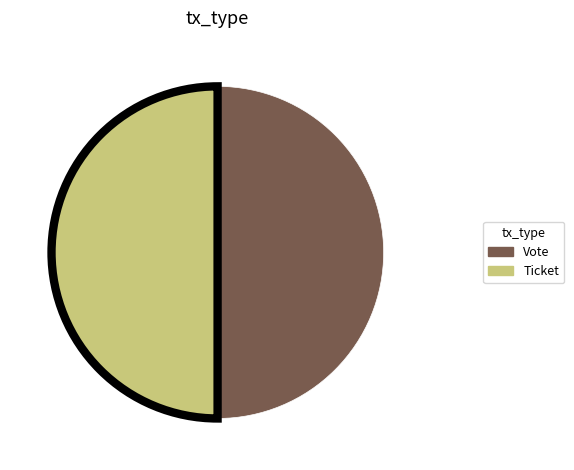

Count the number of slices in the pie.

2